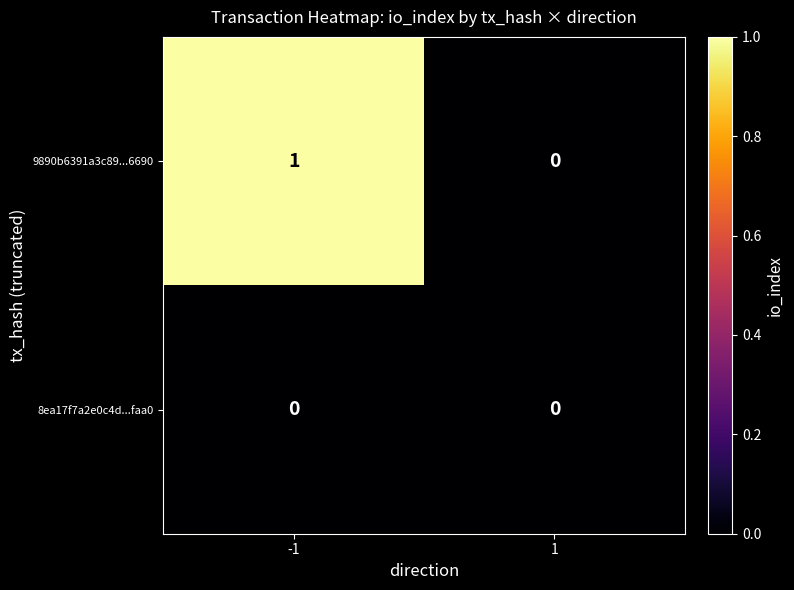

Which label corresponds to the largest value in the chart?

-1